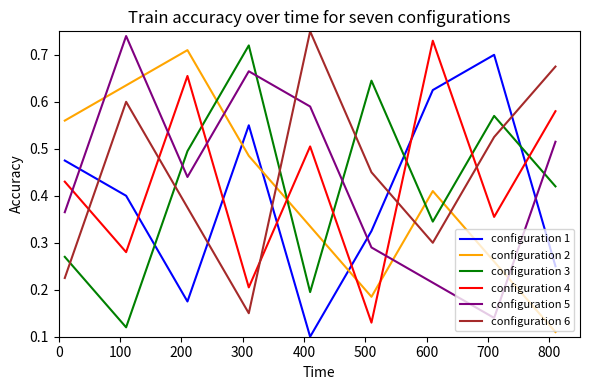

Does the chart have visible grid lines?

No